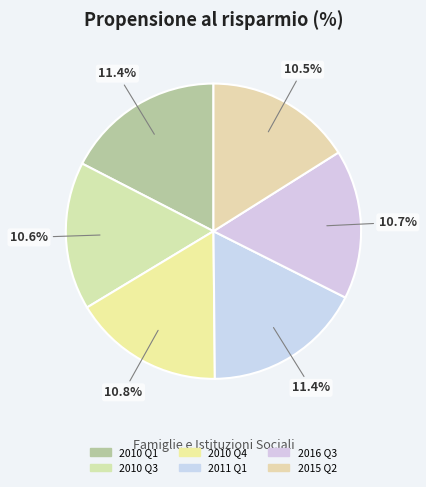

Does any single category account for the majority?

No